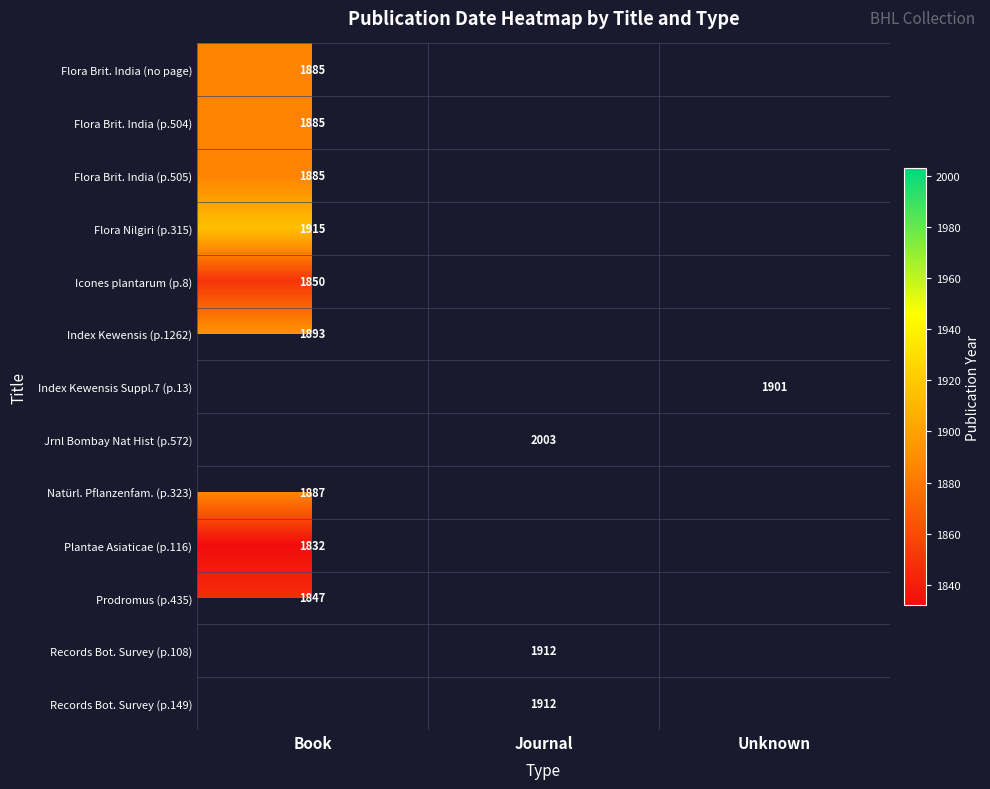

What is the maximum value shown in the chart?

2003.0